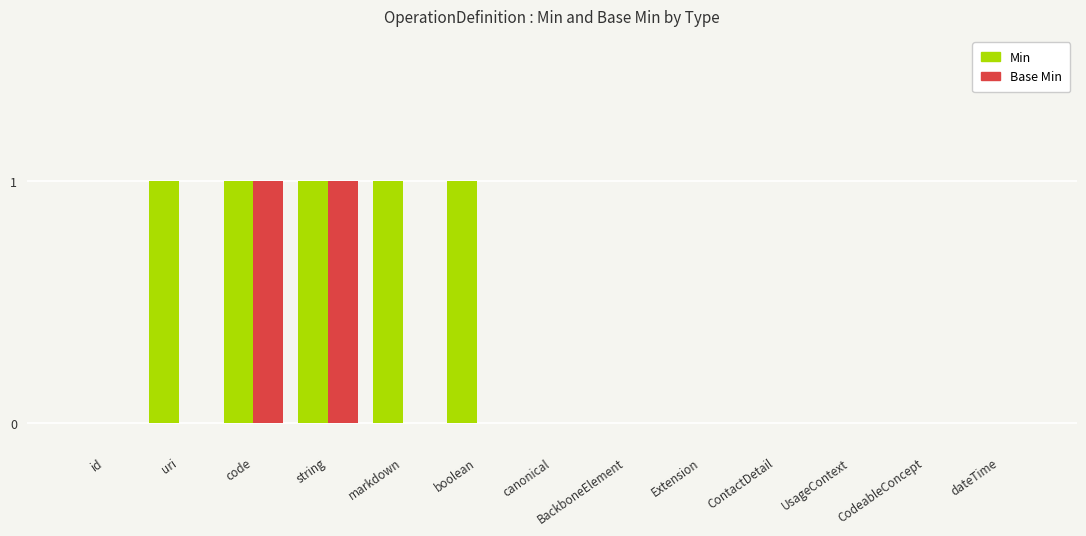

How many Min values are between 0 and 1?

13